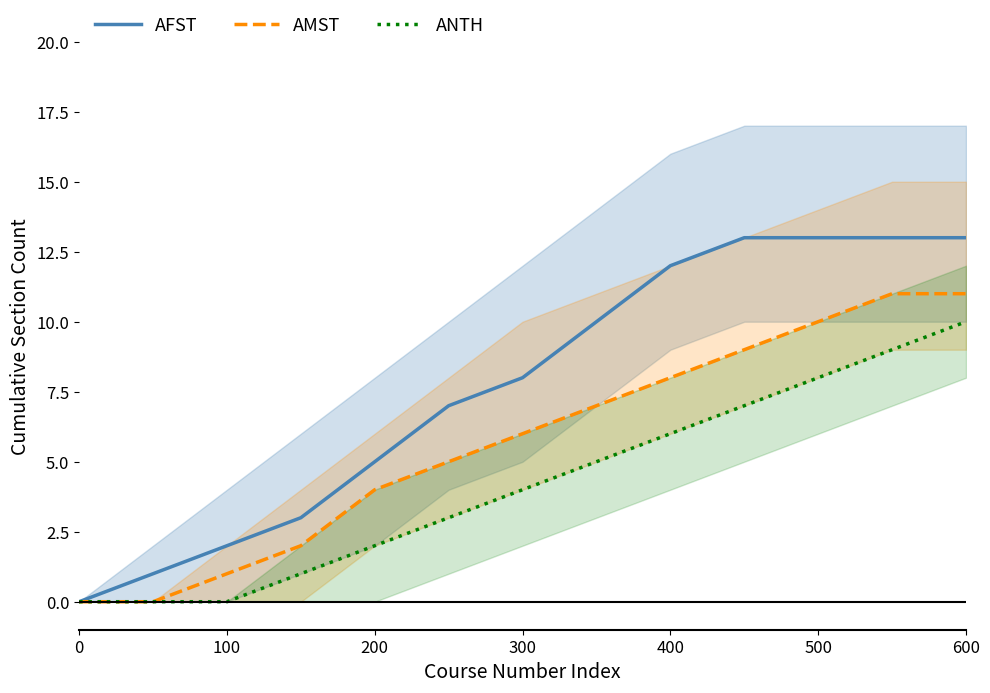

What is the maximum value for ANTH?

10